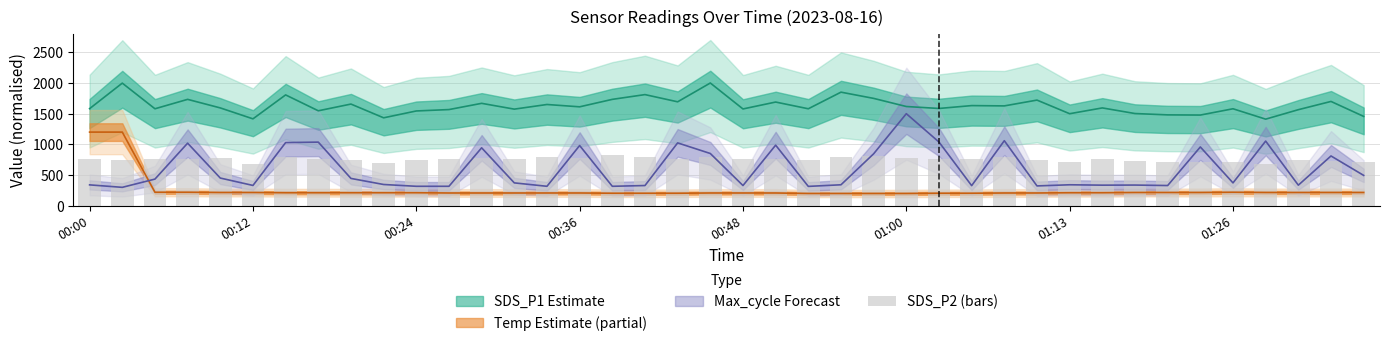

What is the difference between the values at 13 and 20?

5.3